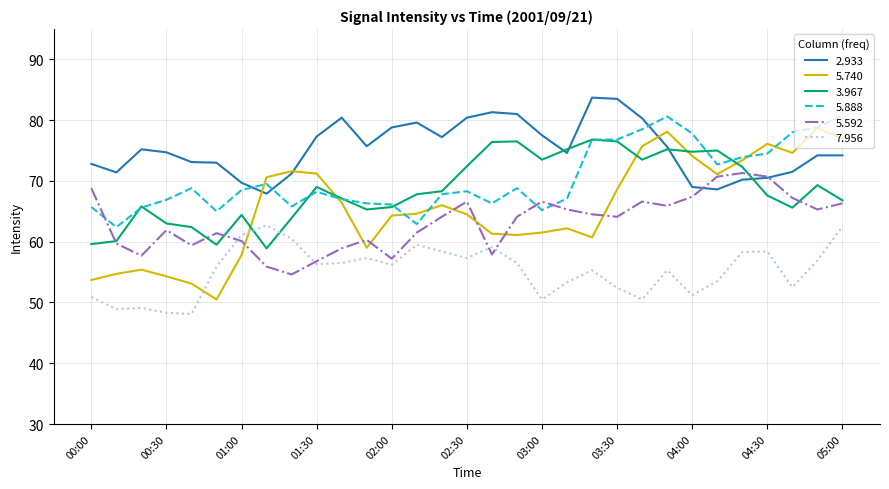

Which series has the largest range (max minus min)?

5.740